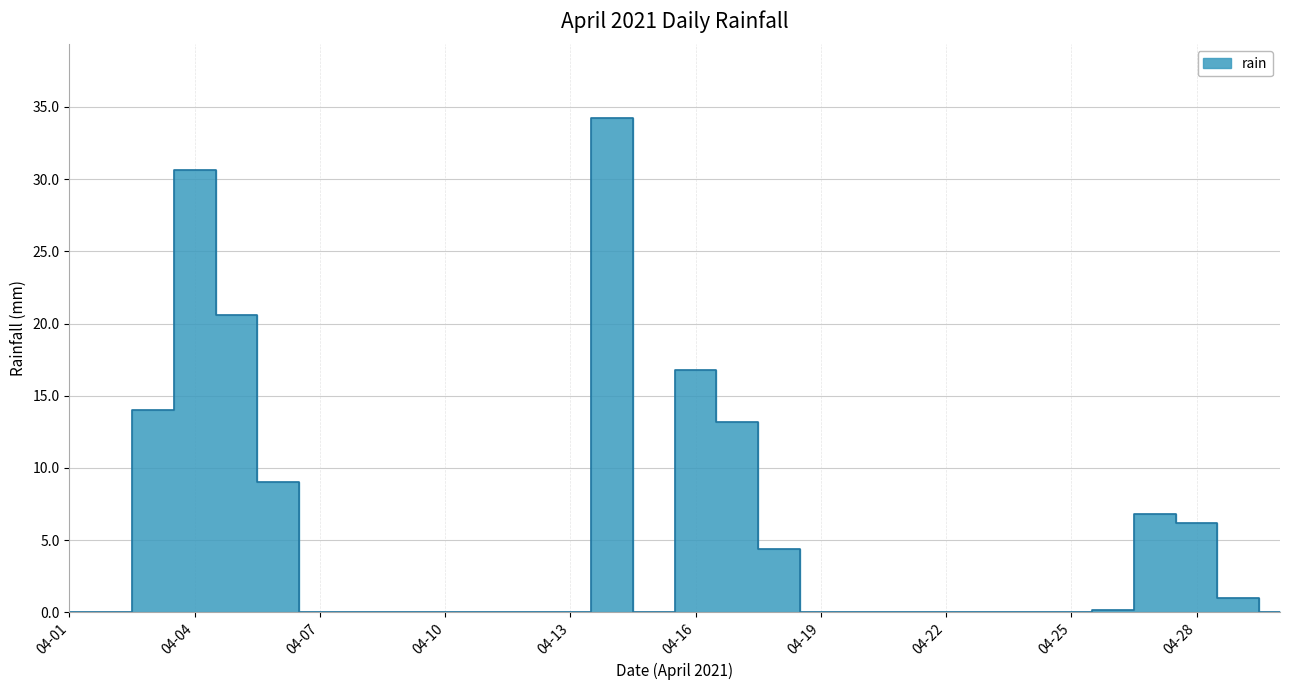

Reading right to left, transcribe all the data shown in this chart.

0.0	1.0	6.2	6.8	0.2	0.0	0.0	0.0	0.0	0.0	0.0	0.0	4.4	13.2	16.8	0.0	34.2	0.0	0.0	0.0	0.0	0.0	0.0	0.0	9.0	20.6	30.6	14.0	0.0	0.0